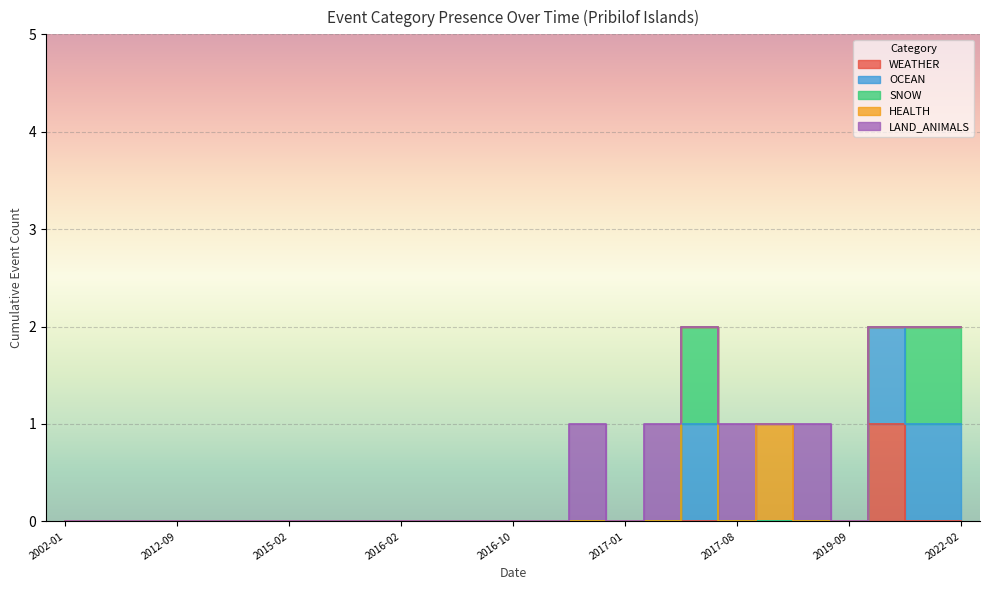

Is the value of WEATHER at 2017-01-23 greater than the value of SNOW at 2022-02-23?

No